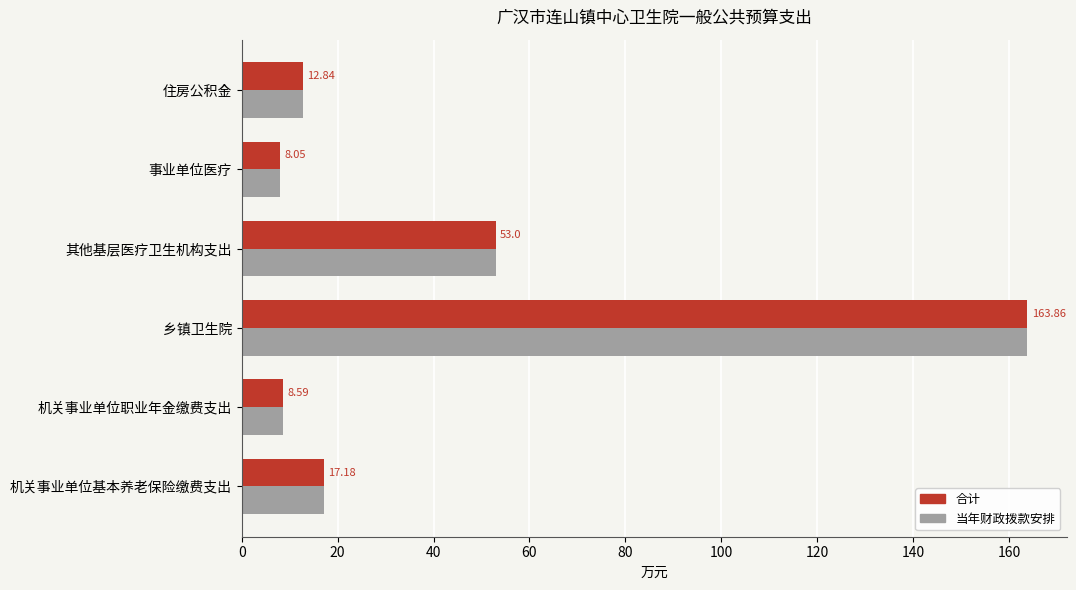

Is the value of 合计 at 乡镇卫生院 greater than the value of 当年财政拨款安排 at 住房公积金?

Yes